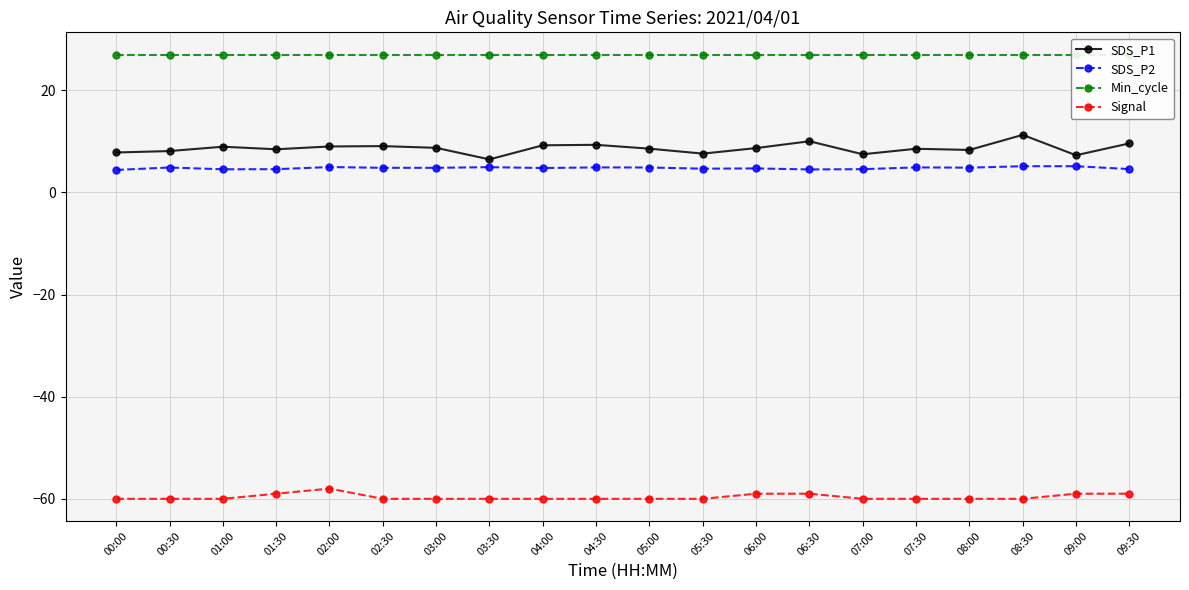

What is the label of the 12th point from the left?

05:30